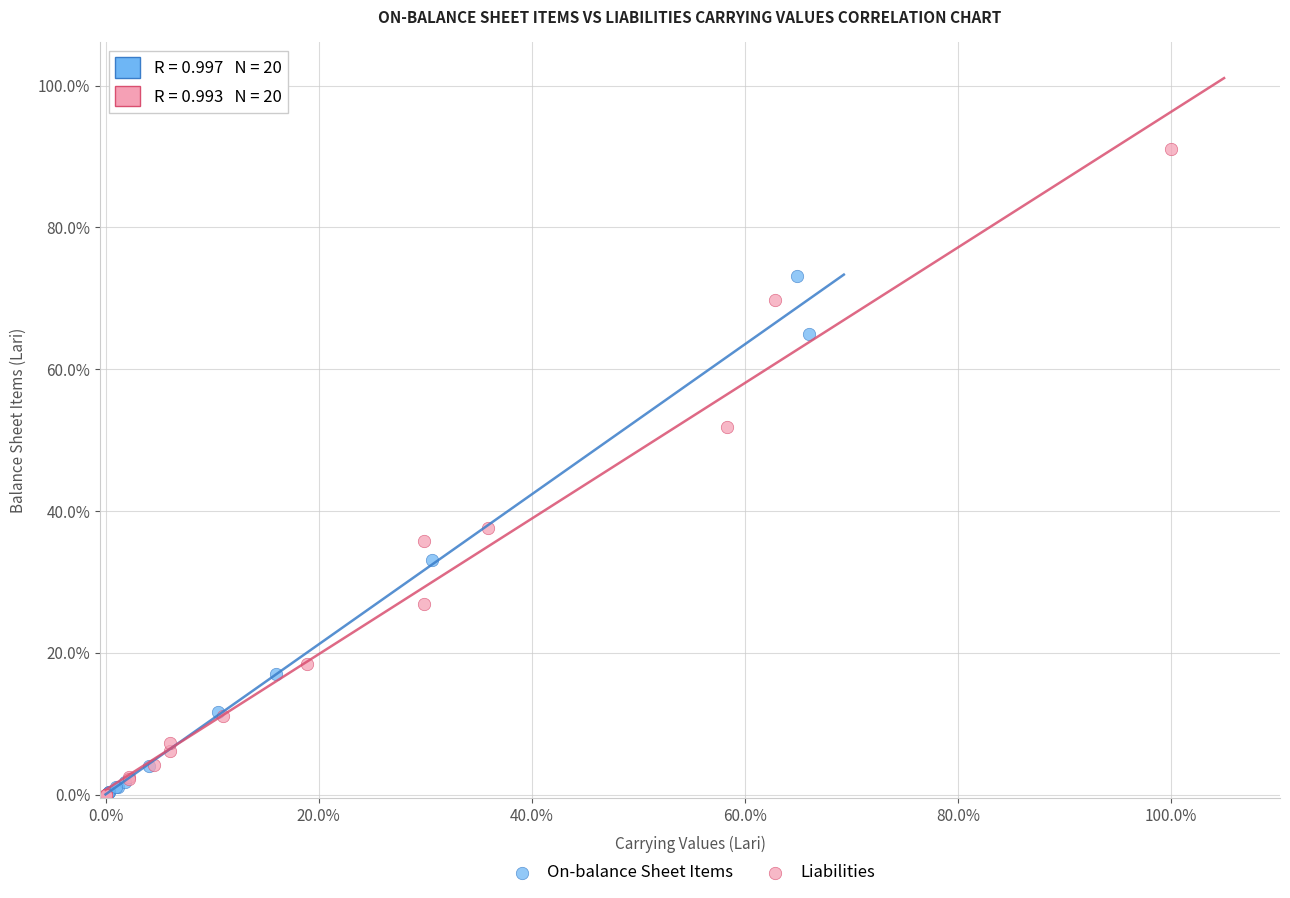

Which series contains the highest Y value?

Liabilities